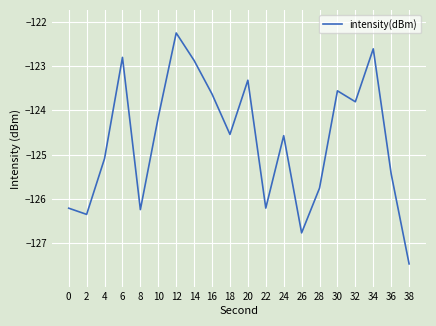

What is the difference between the values at 2 and 16?

2.7